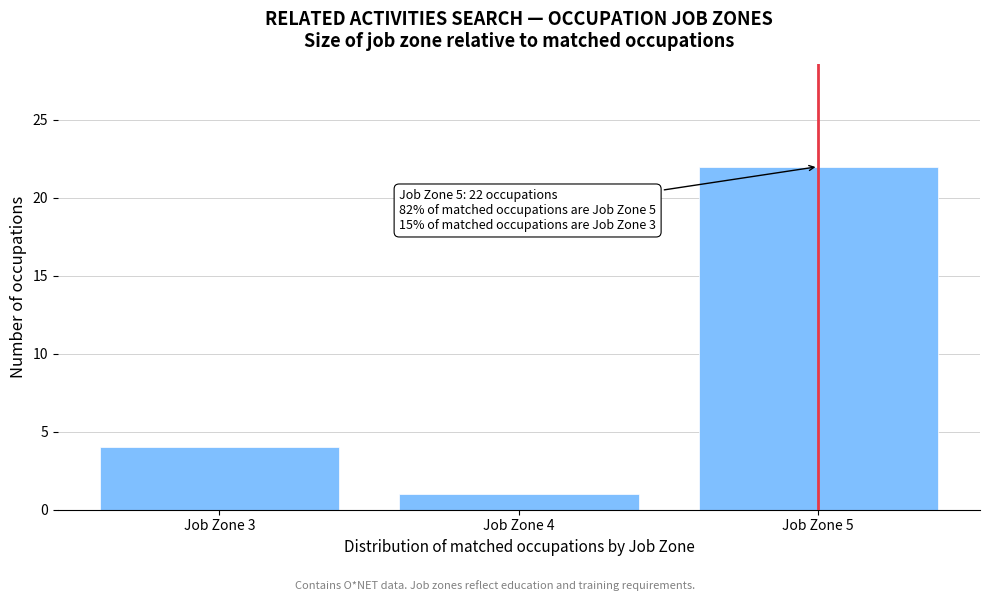

Reading left to right, what are all the values shown in this chart?

Job Zone 3=4	Job Zone 4=1	Job Zone 5=22